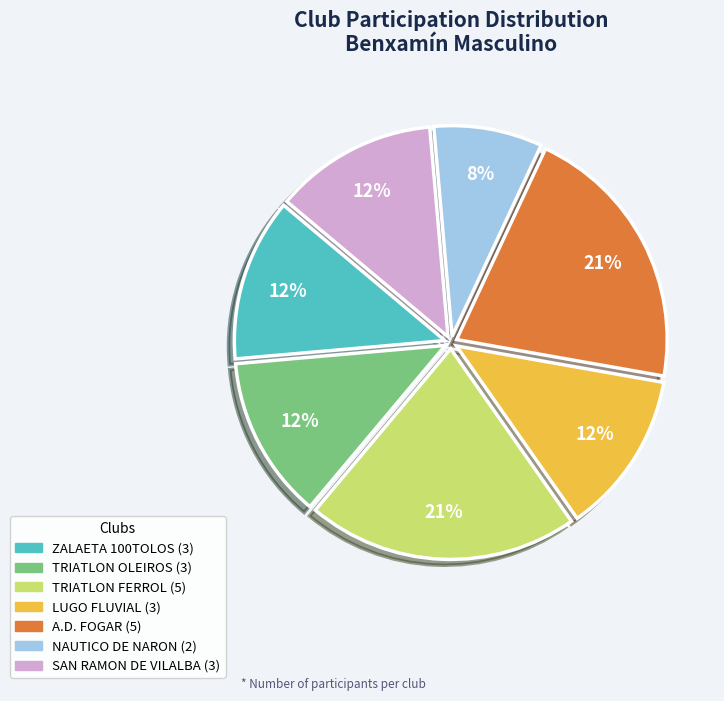

Count the number of slices in the pie.

7